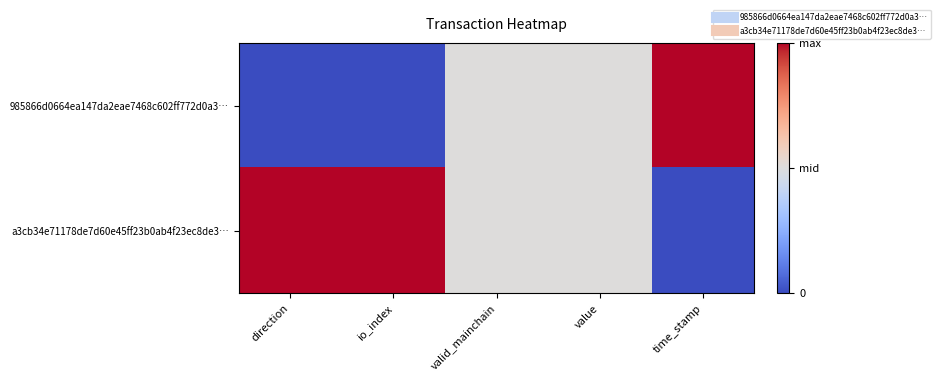

Which series has the largest range (max minus min)?

985866d0664ea147da2eae7468c602ff772d0a3…